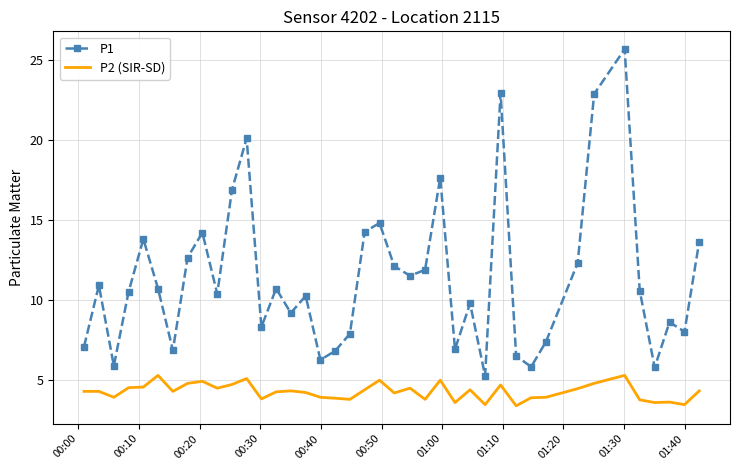

True or false: P2 (SIR-SD) and P1 cross at least once.

False